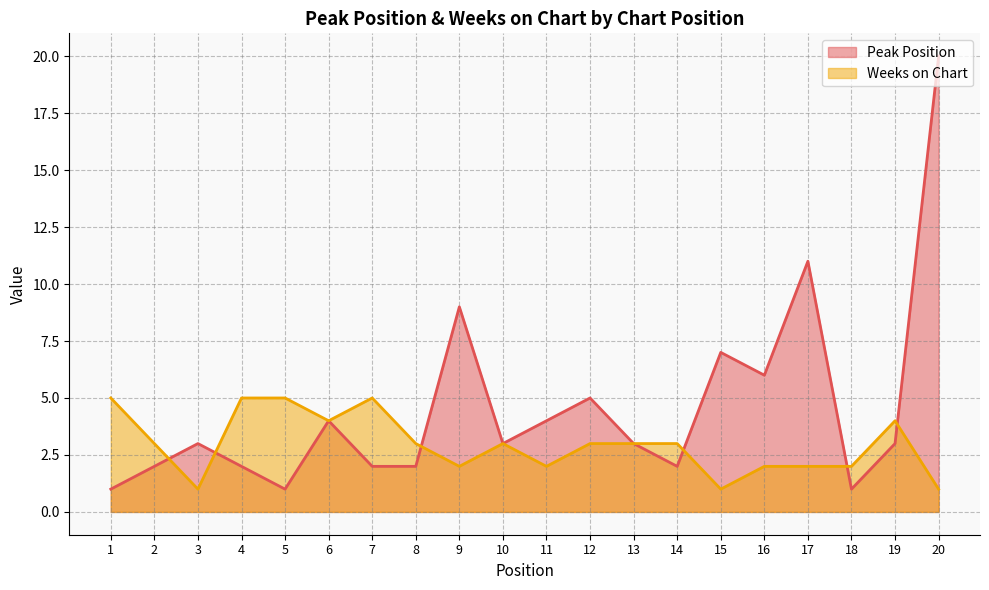

In Weeks on Chart, how many points are higher than both neighbors (excluding endpoints)?

3